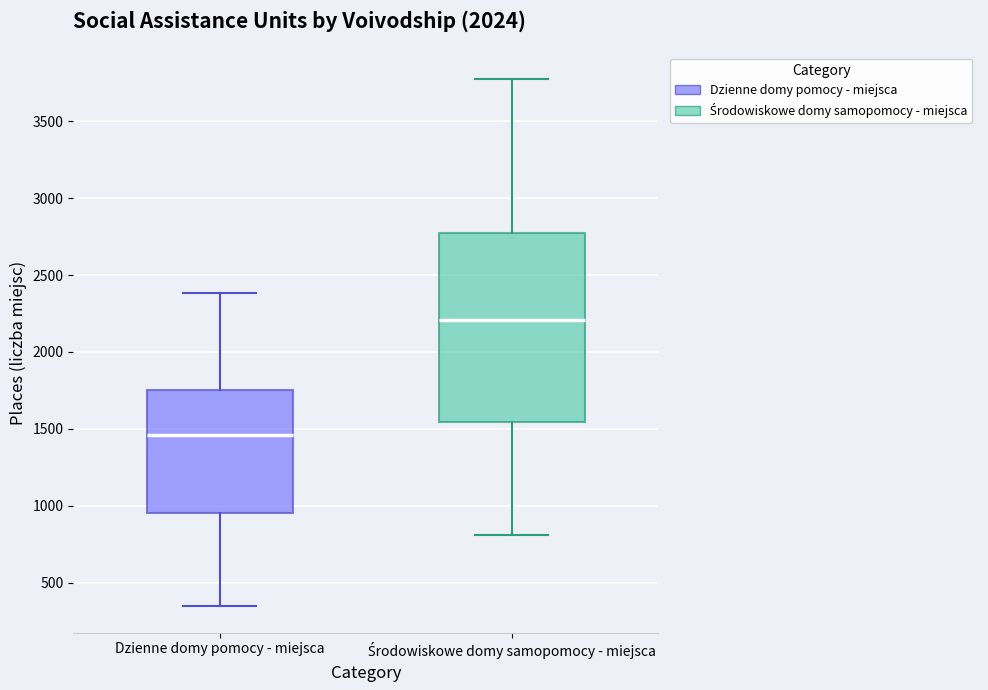

Comparing the boxes themselves (not the whiskers), which one is the tallest?

Środowiskowe domy samopomocy - miejsca